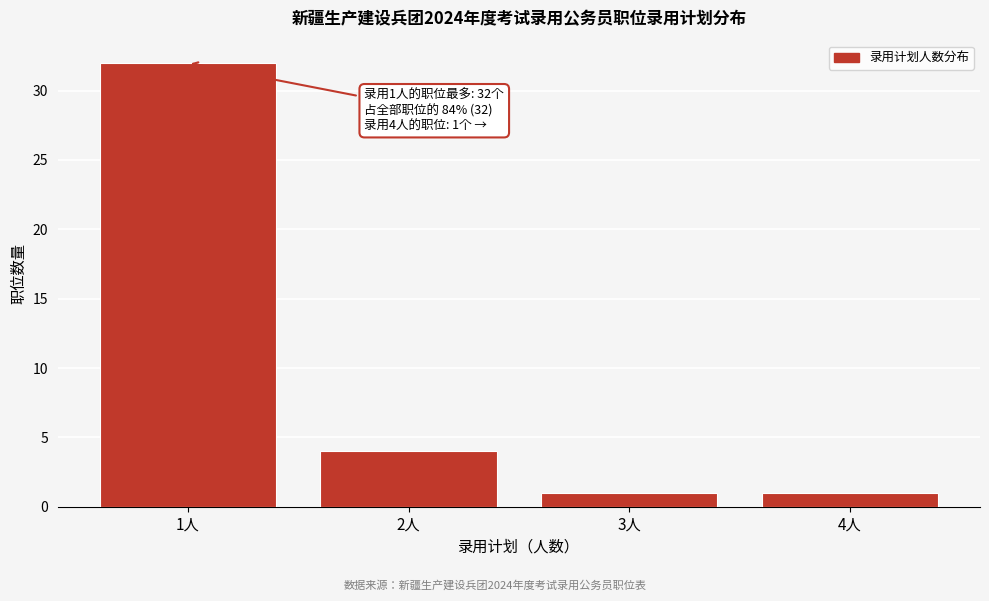

Reading left to right, what are all the values shown in this chart?

1人=32	2人=4	3人=1	4人=1